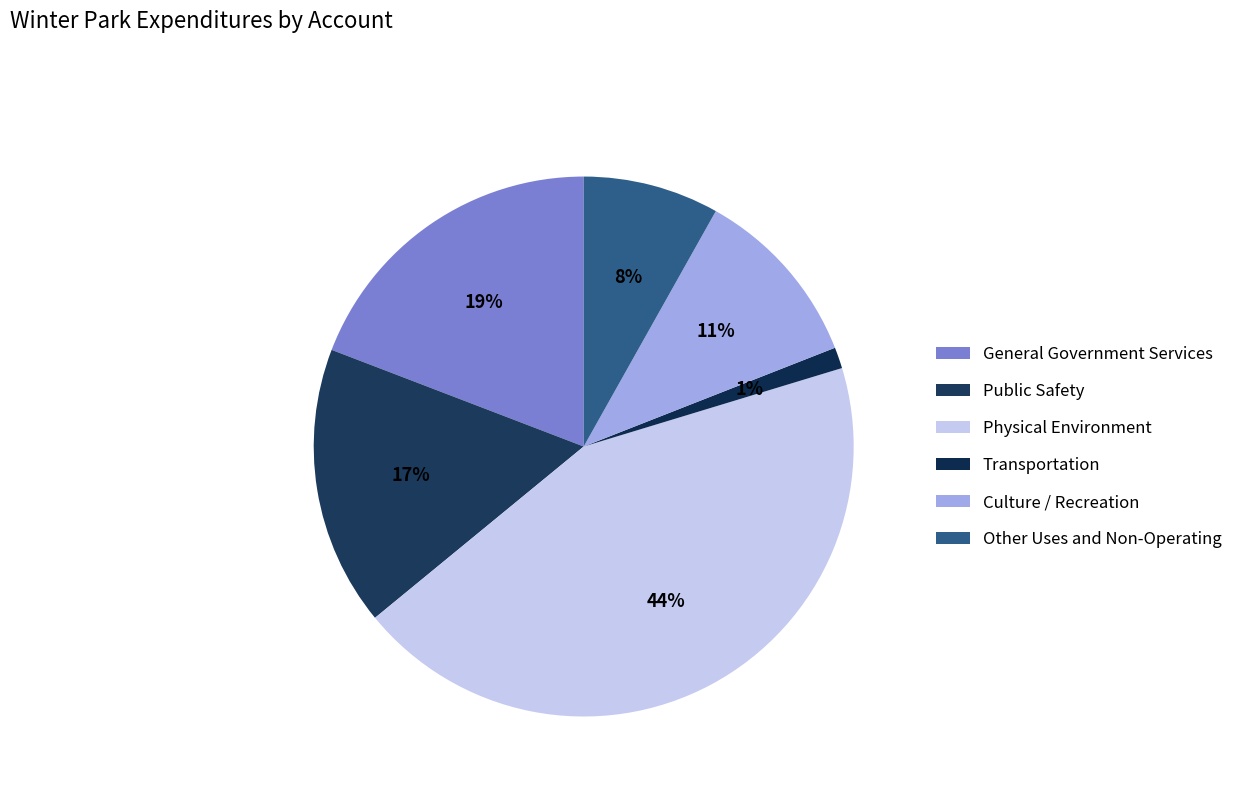

Count the number of slices in the pie.

6